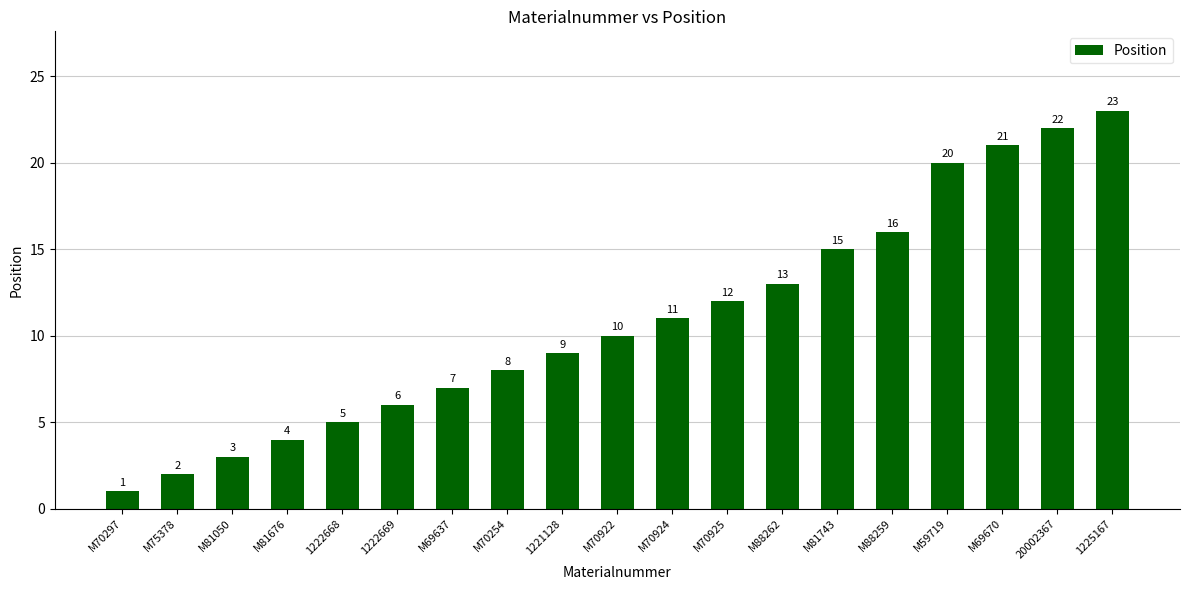

What is the difference between the maximum and minimum values?

22